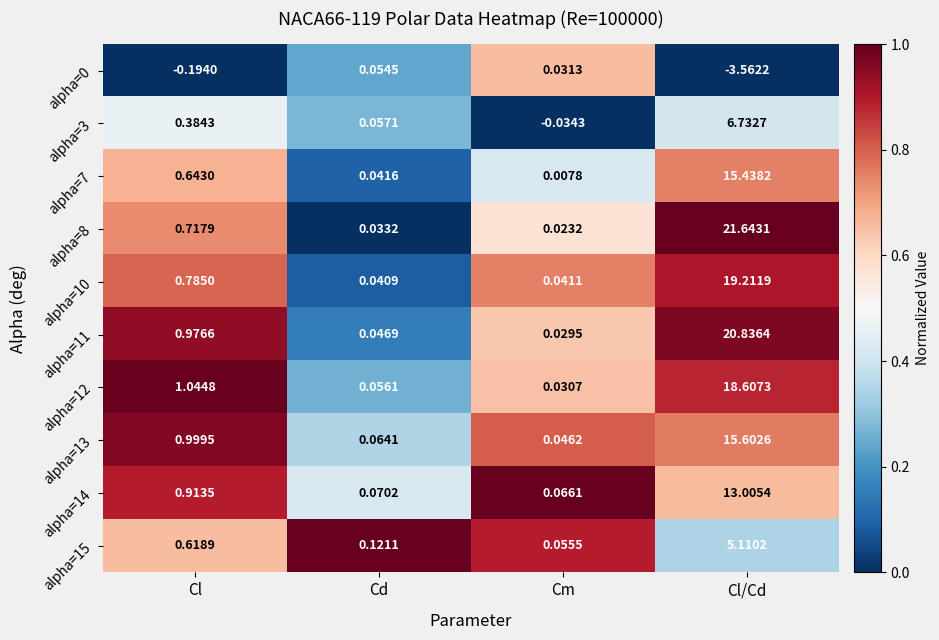

Where does the alpha=0 series first go above 0?

Cd